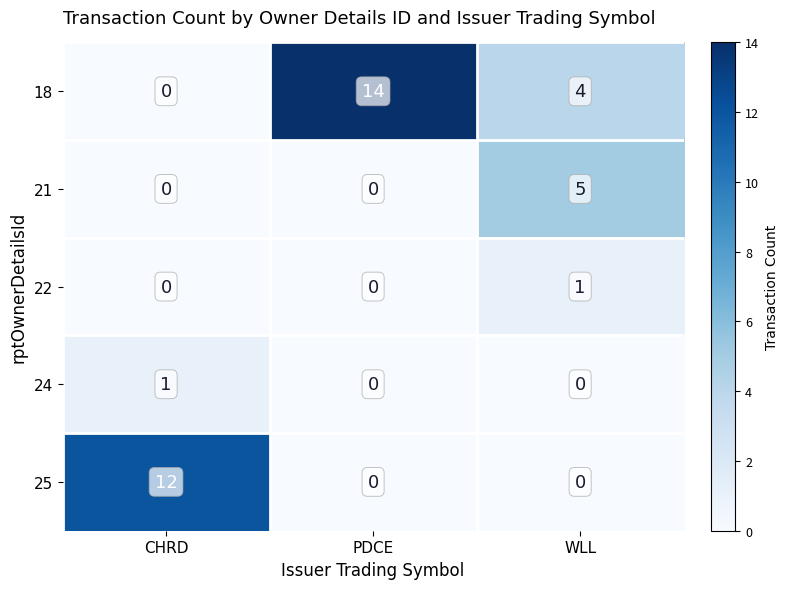

Reading left to right, list all the values displayed in this chart.

18: 0	14	4
21: 0	0	5
22: 0	0	1
24: 1	0	0
25: 12	0	0